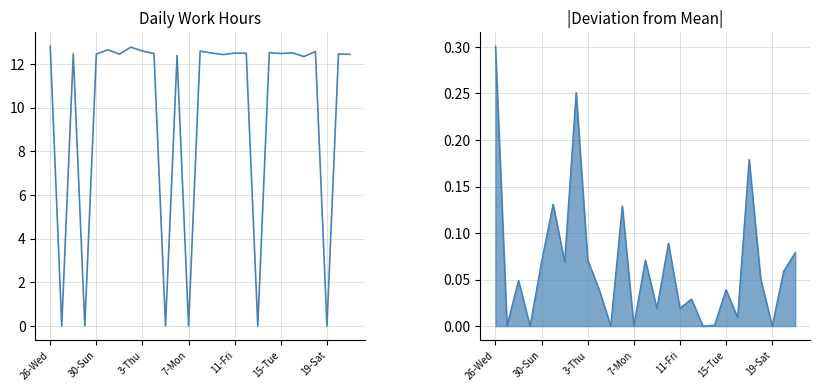

What is the highest value of the |Deviation from Mean| series?

0.3